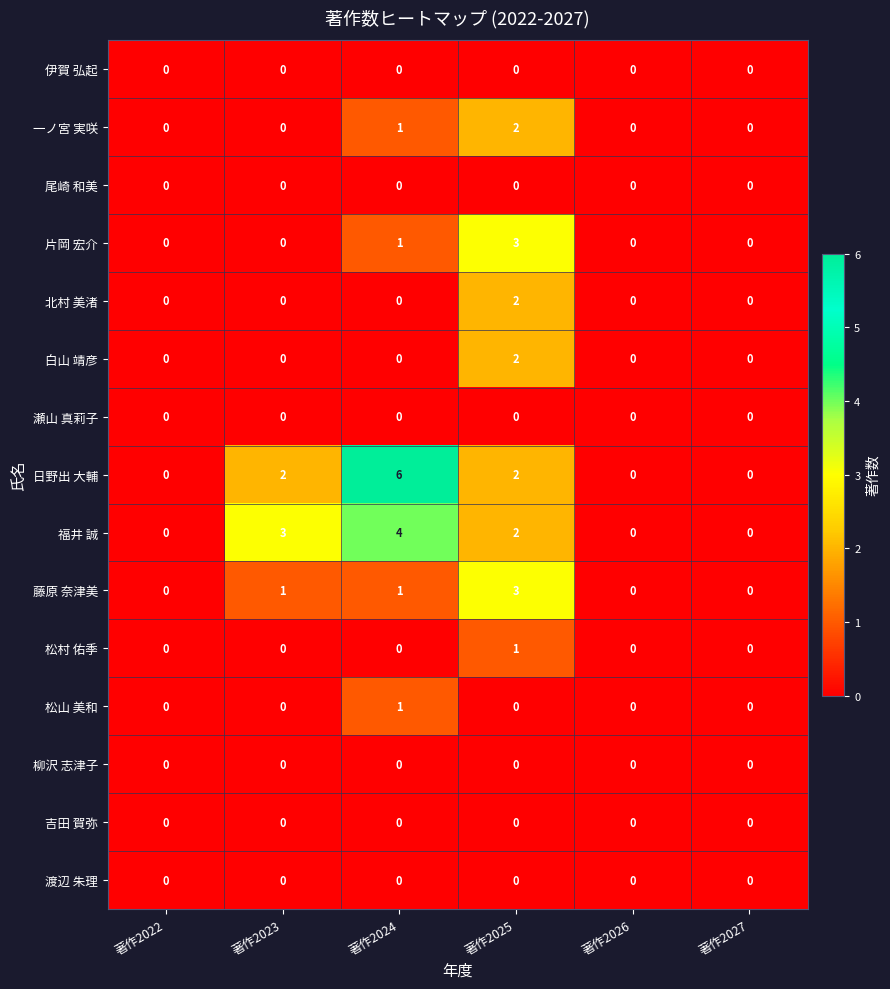

Is it true that 瀬山 真莉子 equals 0 at 著作2025?

True